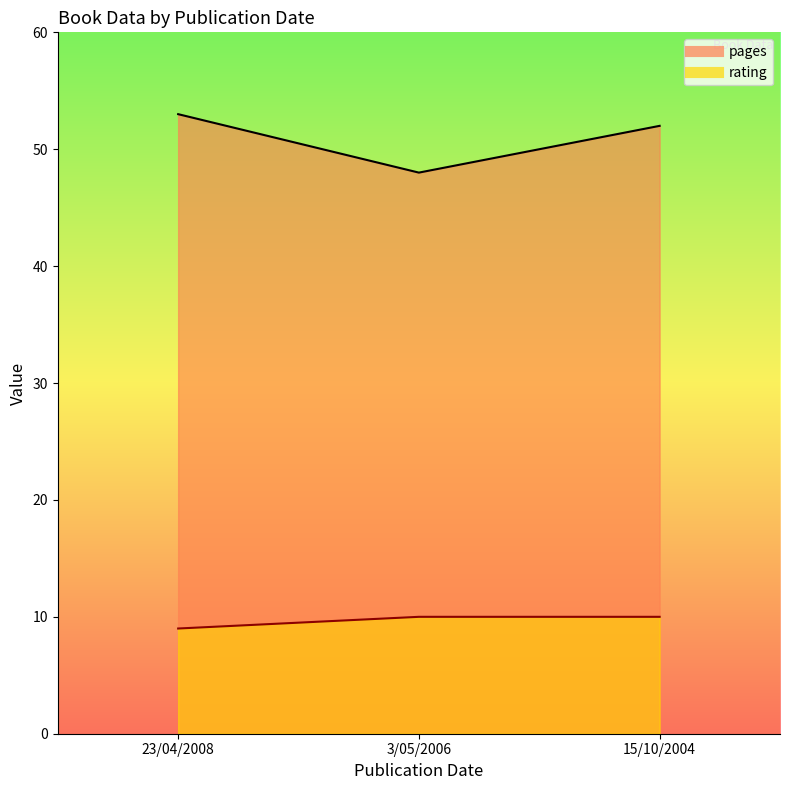

What is the spread (max minus min) of values at 3/05/2006?

38